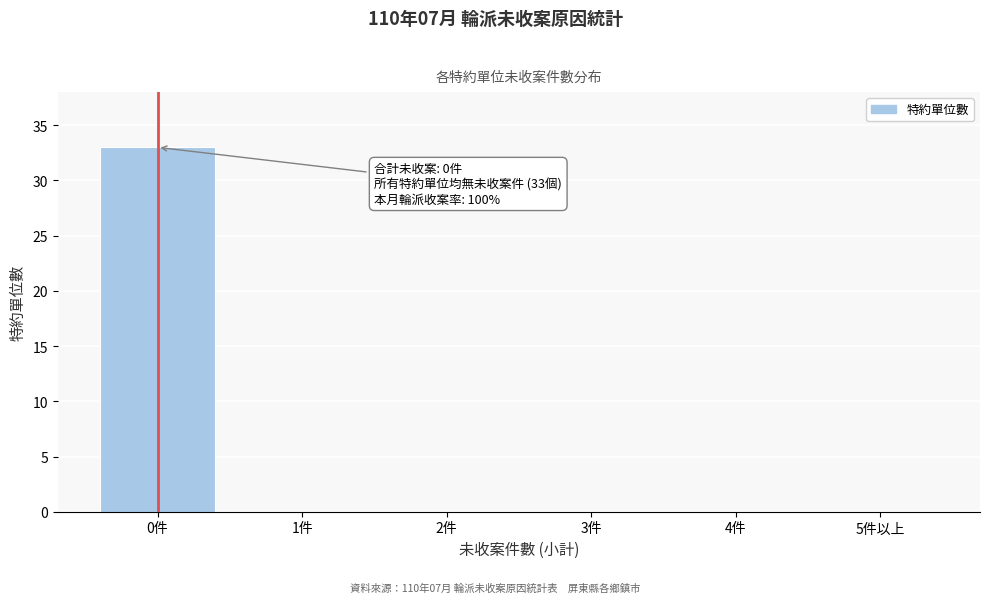

Reading right to left, what are all the values shown in this chart?

5件以上=0	4件=0	3件=0	2件=0	1件=0	0件=33